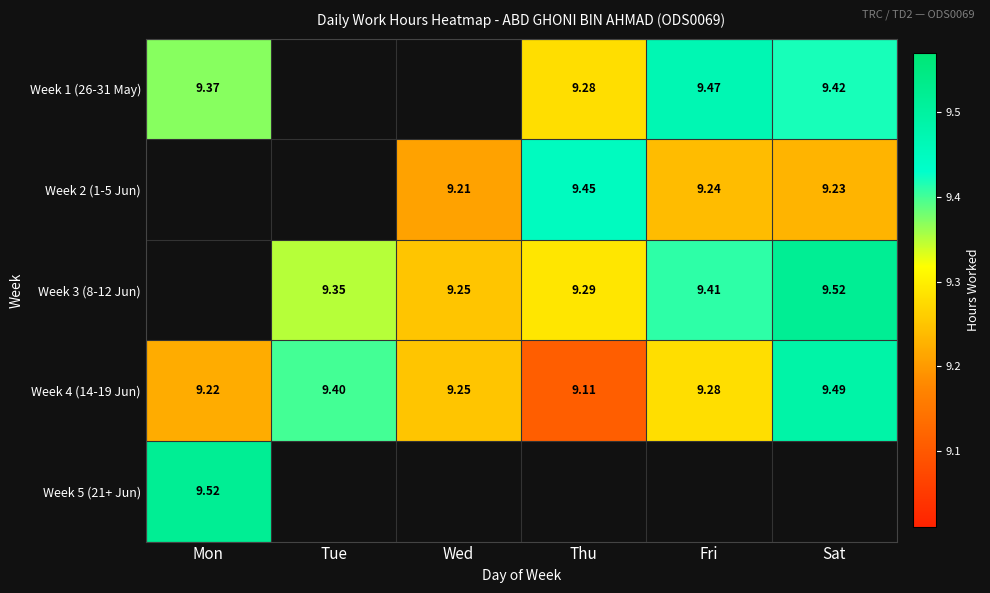

Is the value of Week 4 (14-19 Jun) at Sat greater than the value of Week 1 (26-31 May) at Mon?

Yes